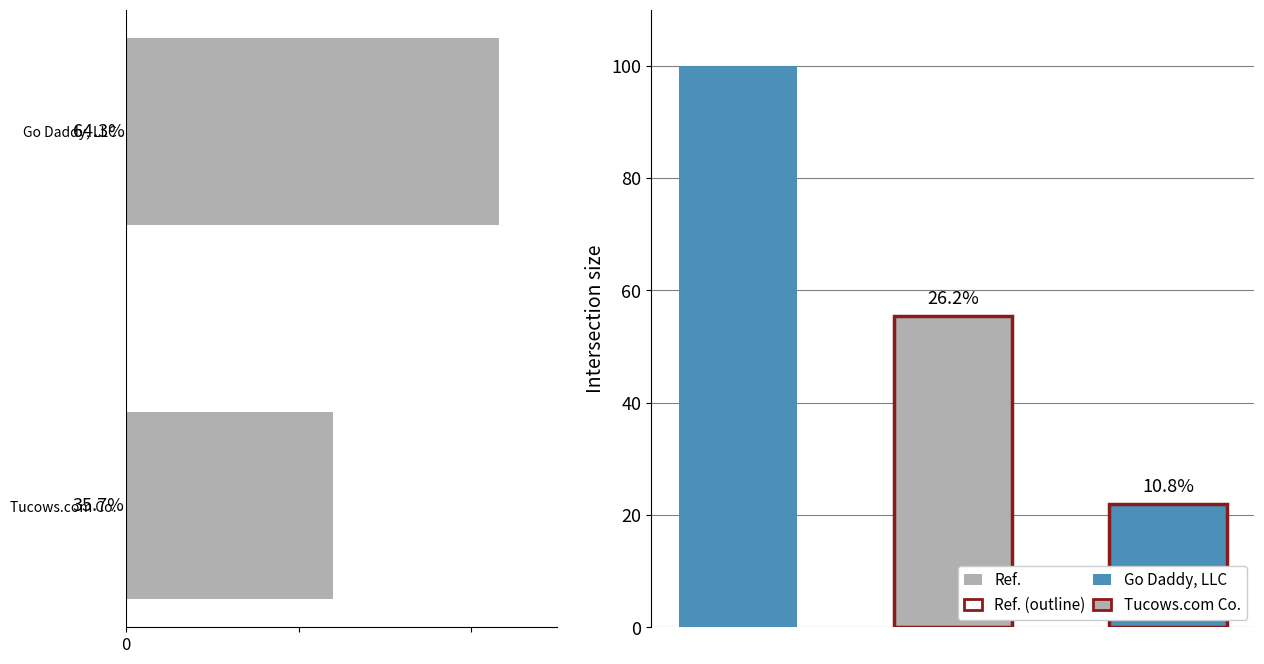

Rank the categories by value from highest to lowest.

Go Daddy, LLC, Tucows.com Co.